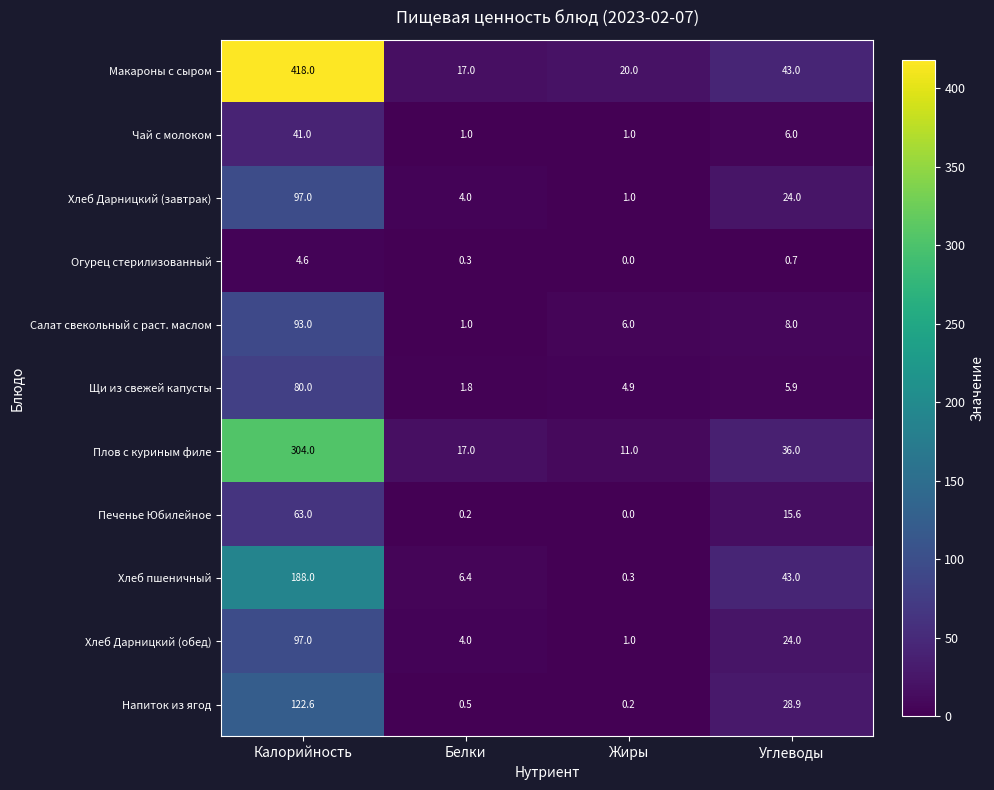

Which series has the largest total across all categories?

Макароны с сыром